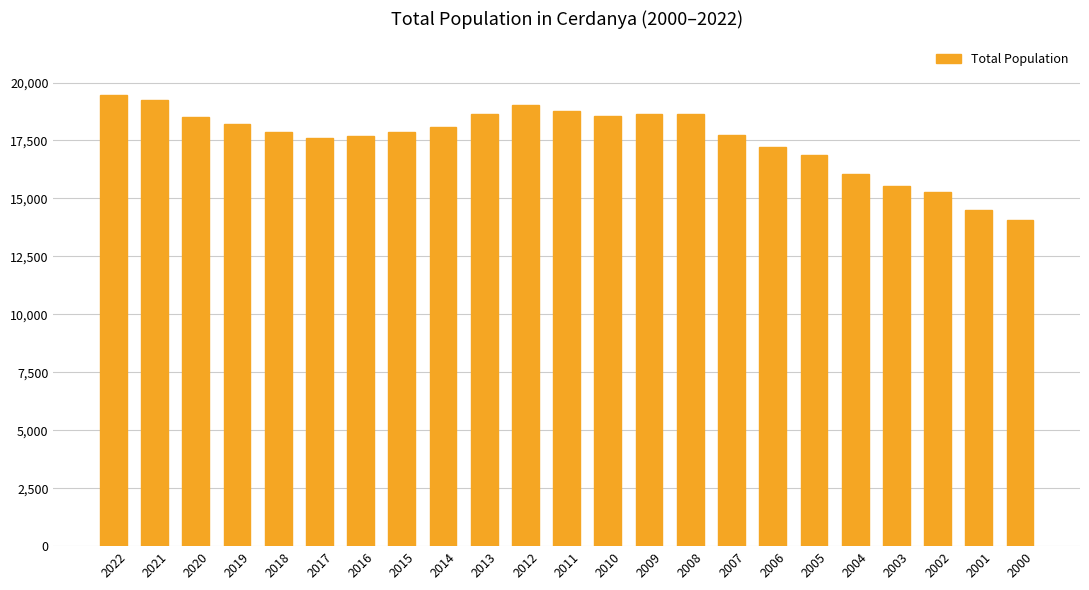

What is the change in value from 2013 to 2009?

+26